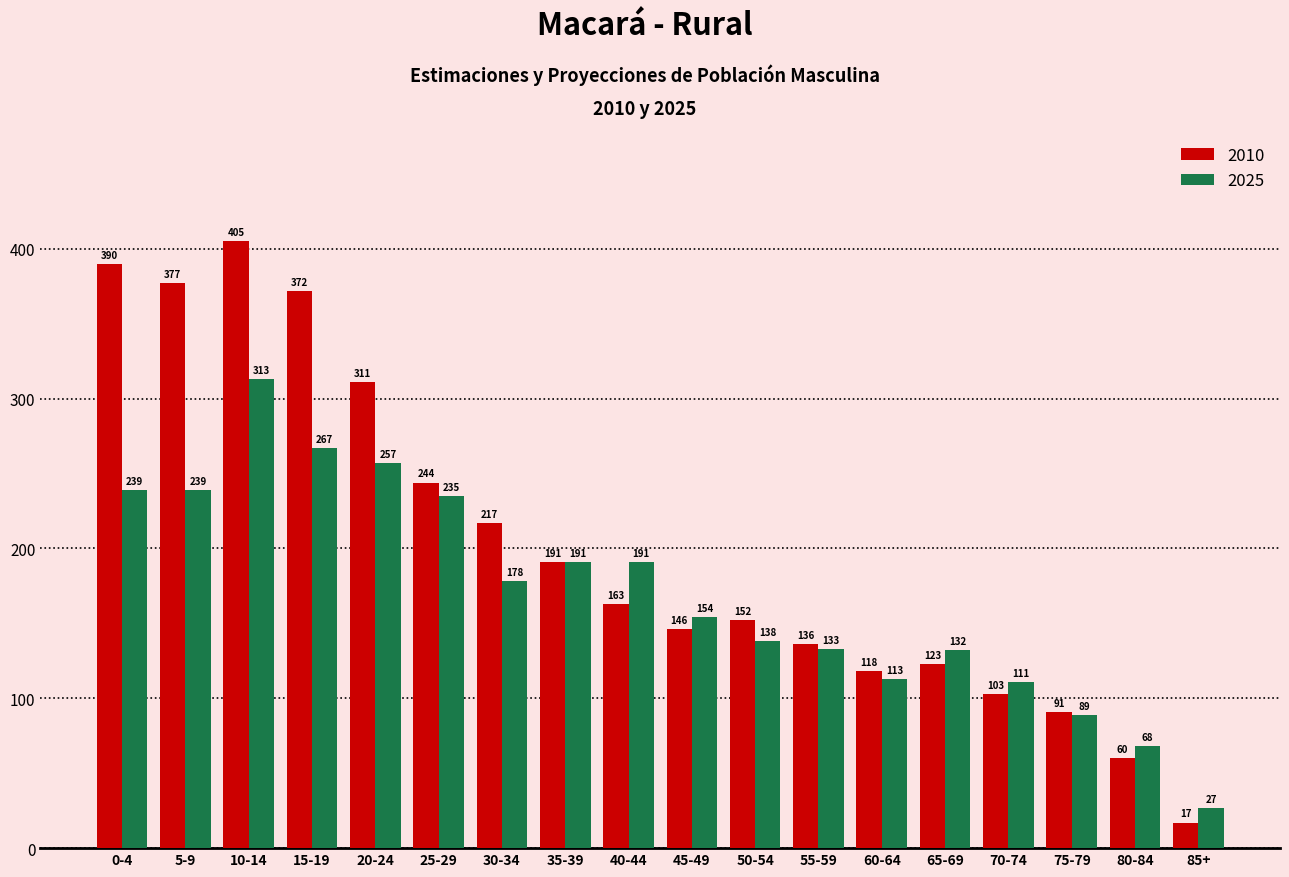

What is the average value of the 2025 series?

171